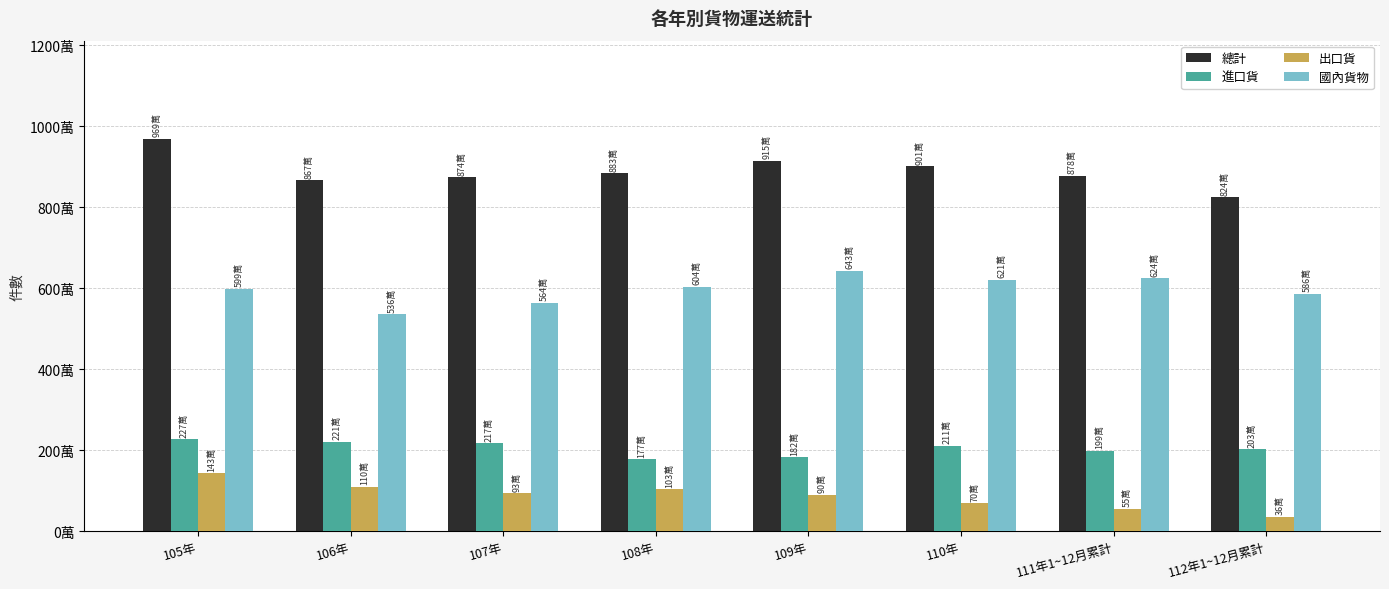

Which label corresponds to the largest value in the chart?

105年